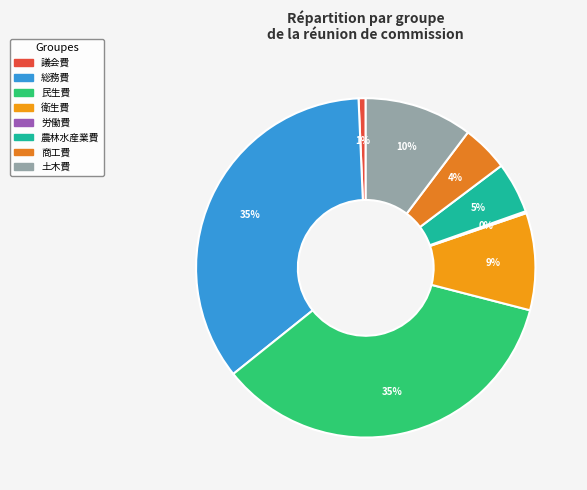

How much of the chart is everything except 衛生費?

90.7%